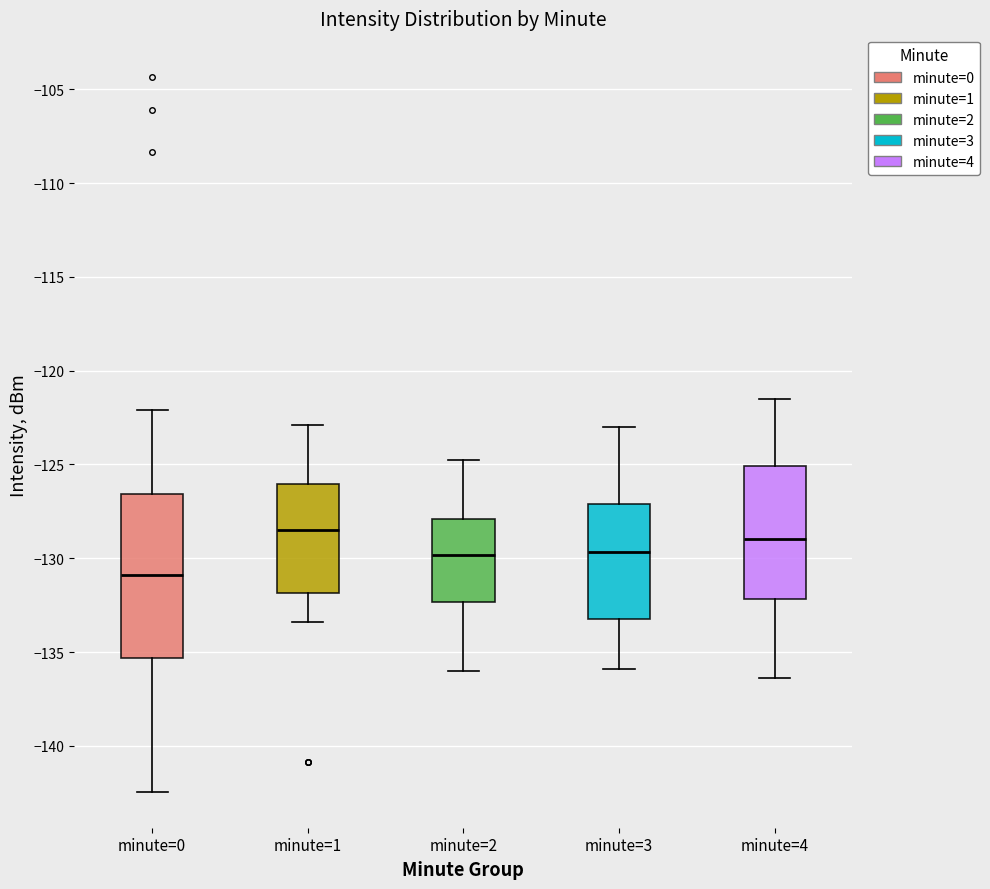

Where is the lower edge of the box for minute=2 on the y-axis? The values are not printed on the chart, so give them approximately, as read against the axis.

-132.5